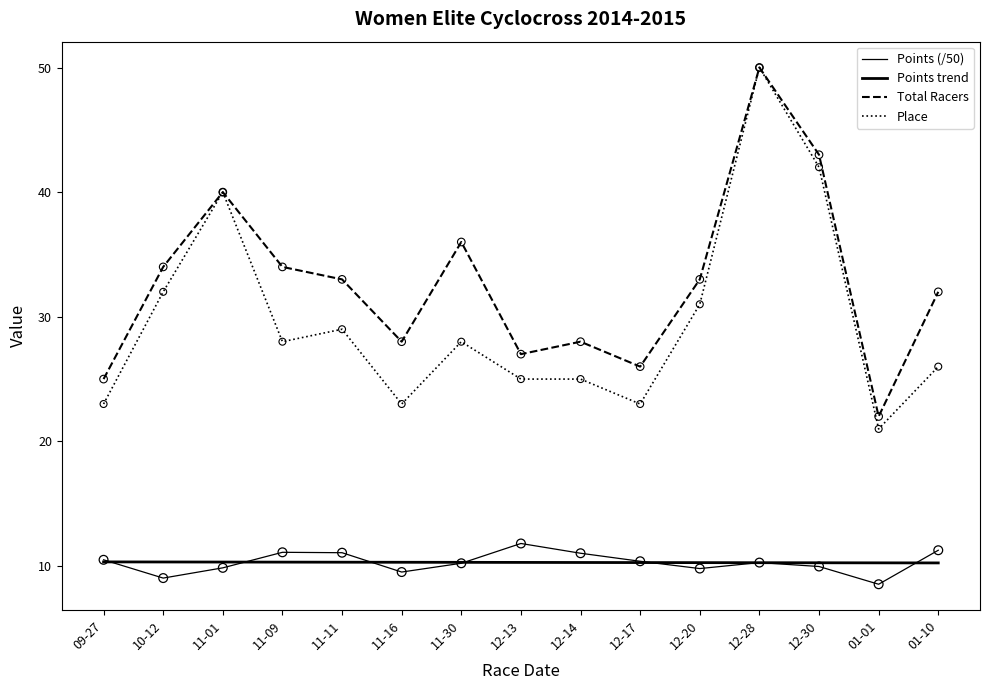

Is the value of Points trend at 11-09 greater than the value of Total Racers at 09-27?

No